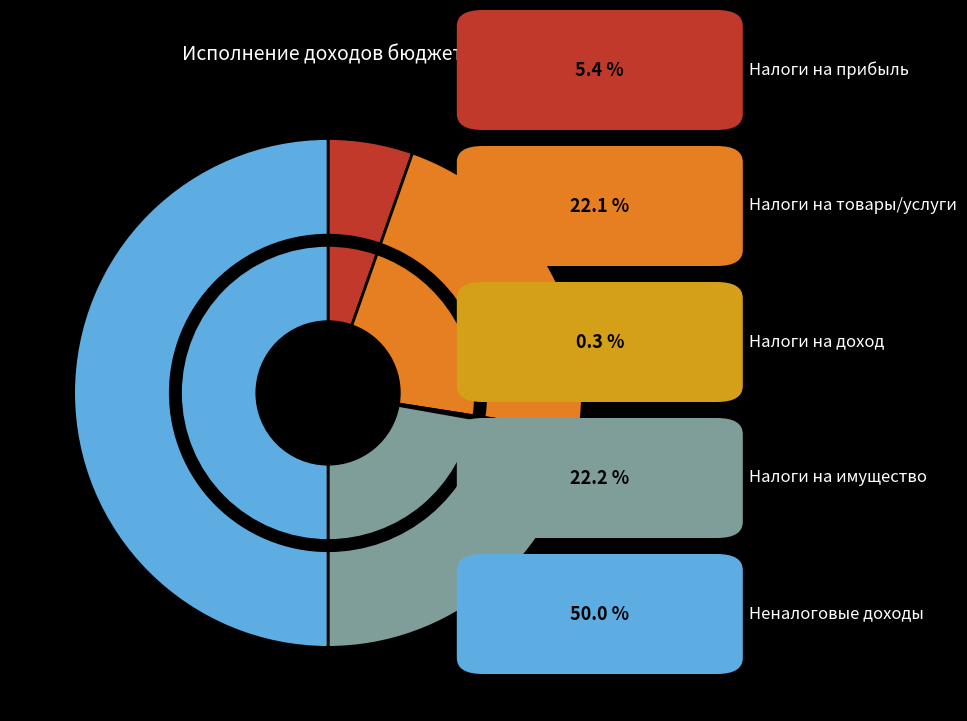

What percentage is the НАЛОГИ НА ПРИБЫЛЬ, ДОХОДЫ slice, to the nearest percent?

5%